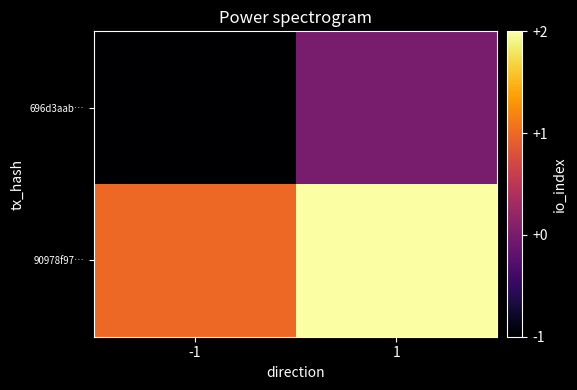

At how many categories does at least one series exceed 0?

2